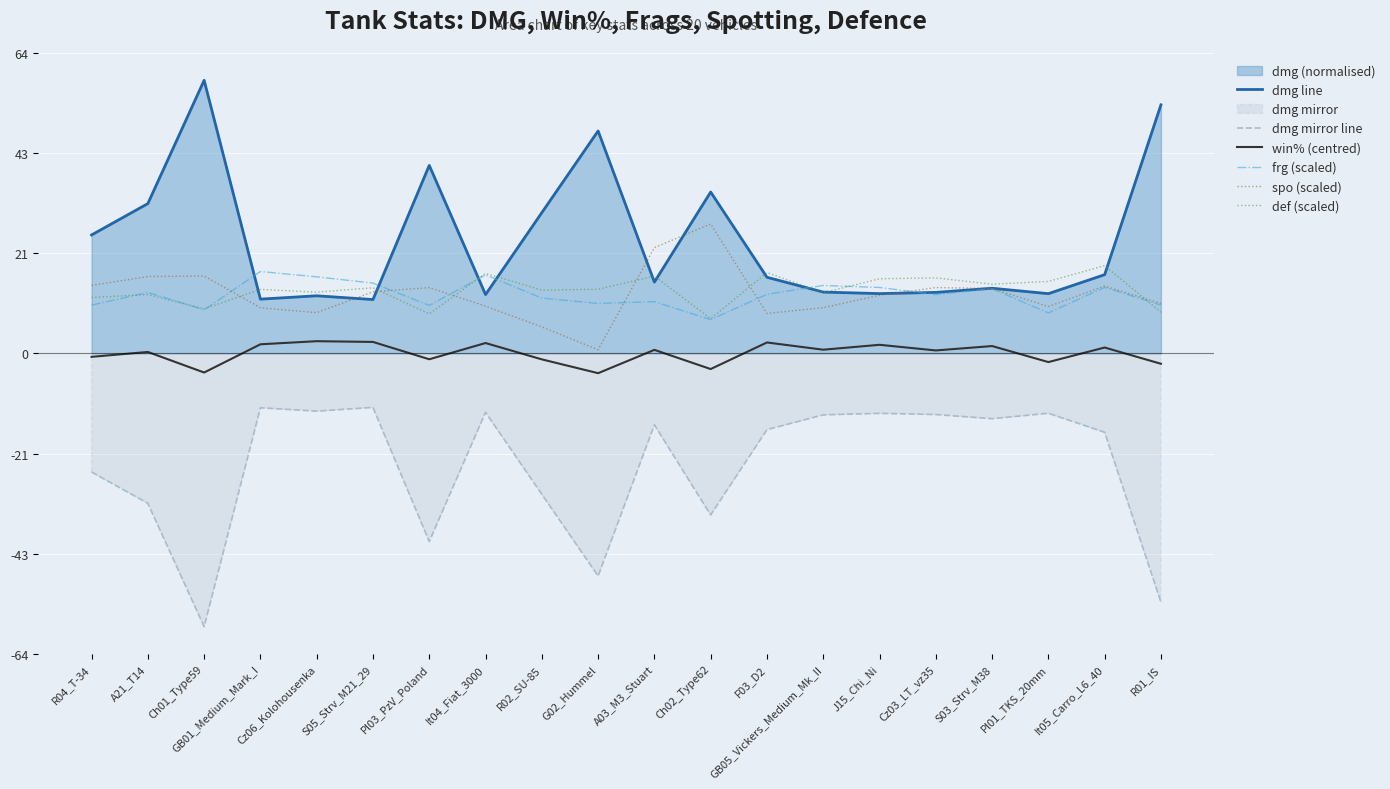

At which label does dmg mirror line first exceed -15?

GB01_Medium_Mark_I